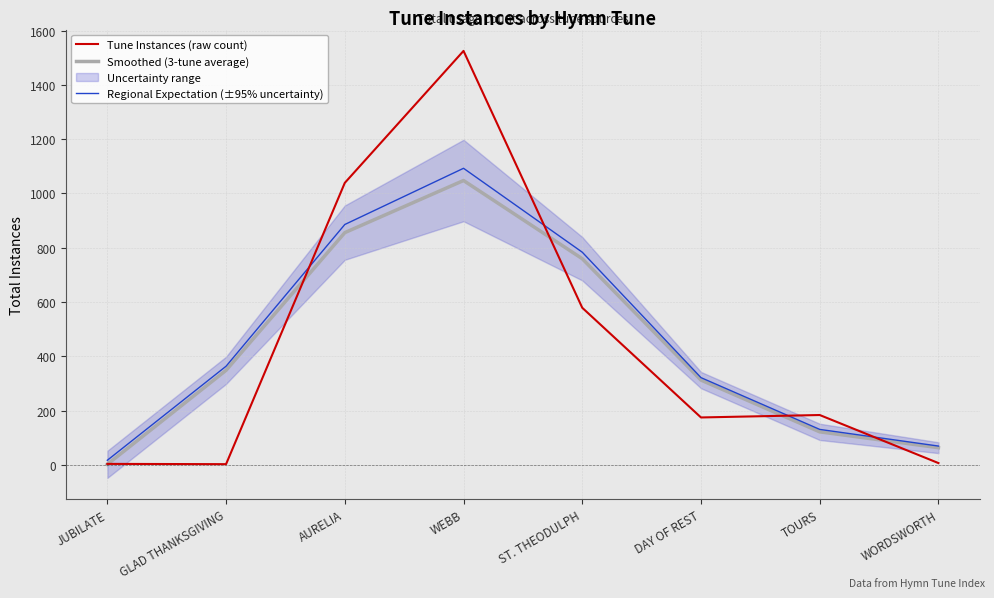

What is the difference between the Regional Expectation (±95% uncertainty) values at AURELIA and ST. THEODULPH?

102.0